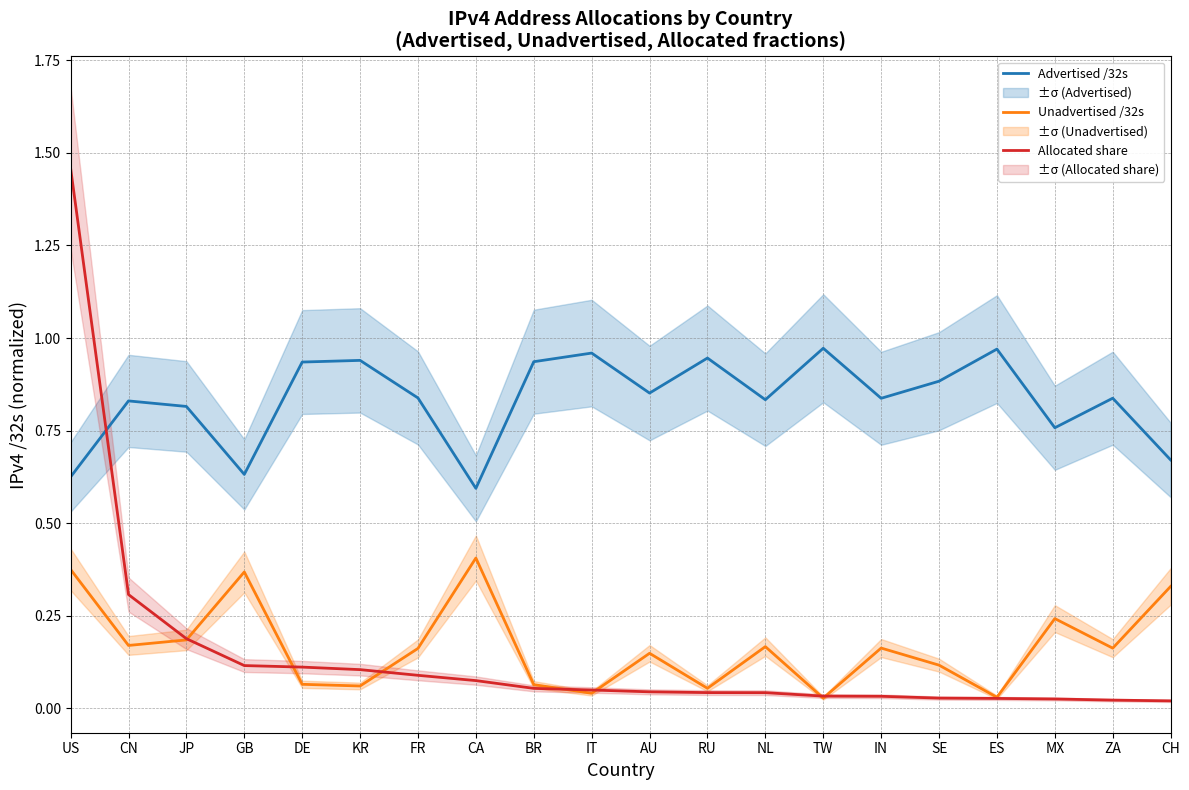

The value of Advertised /32s at GB is 0.6. True or false?

True